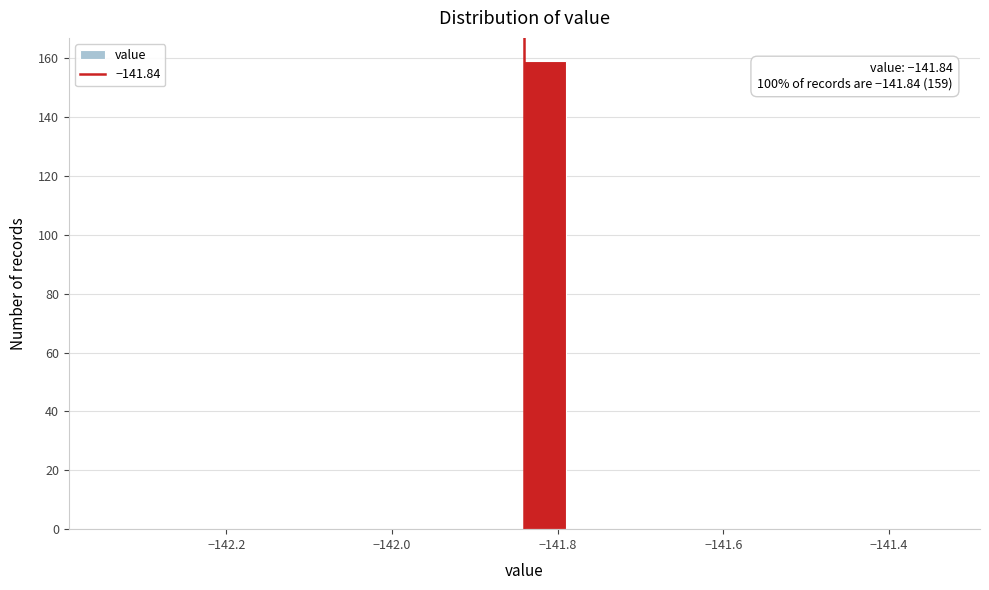

Read against the x-axis, roughly where is the centre of the tallest bar?

-141.82